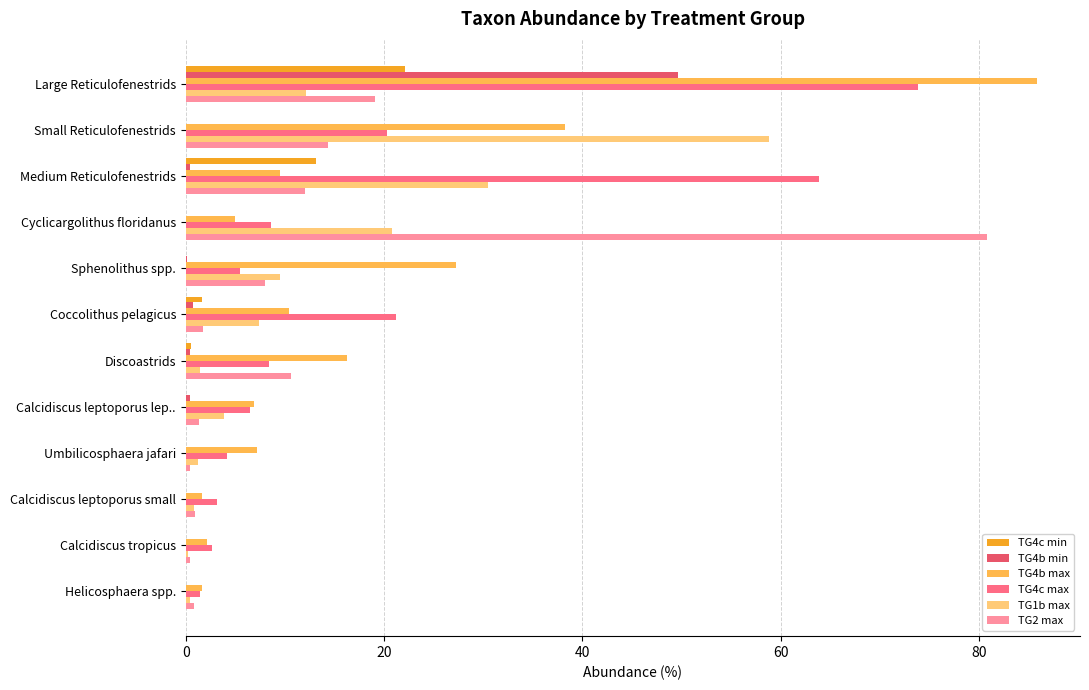

What is the sum of all TG4b min values?

51.8